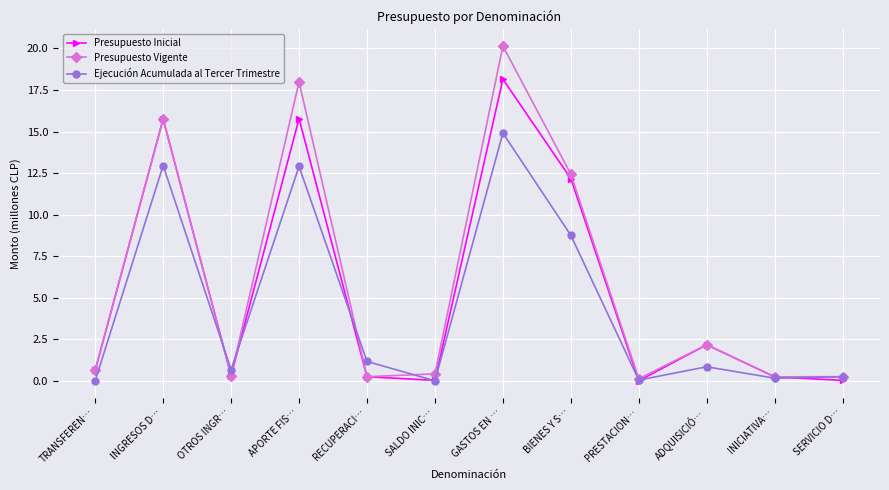

What is the label of the 10th point from the right?

OTROS INGR…